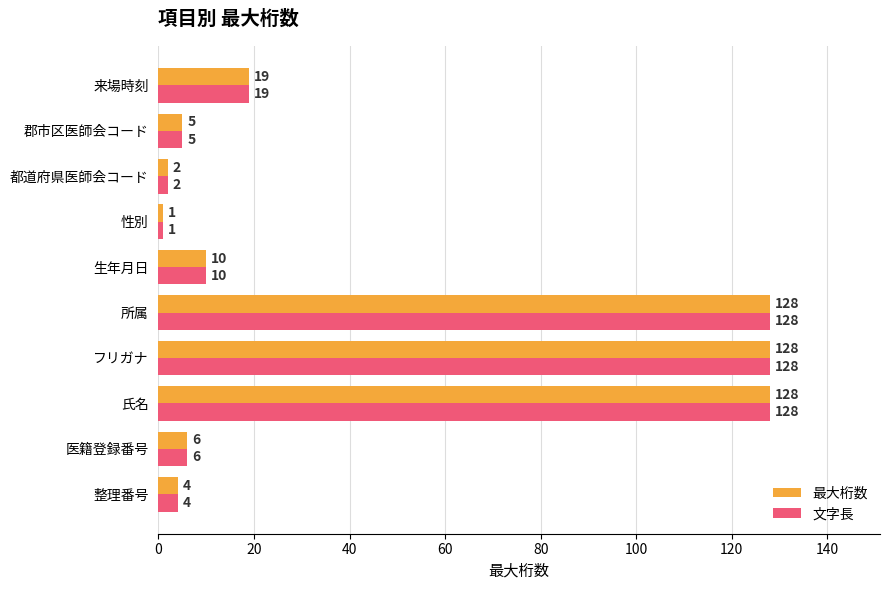

At how many categories does at least one series exceed 83?

3